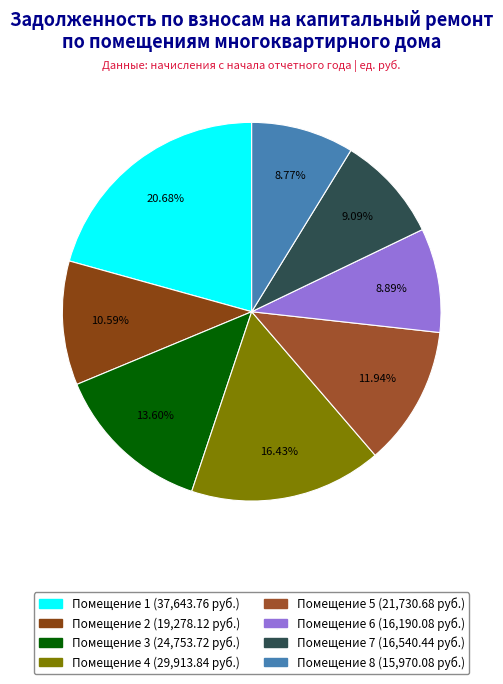

Count the number of slices in the pie.

8